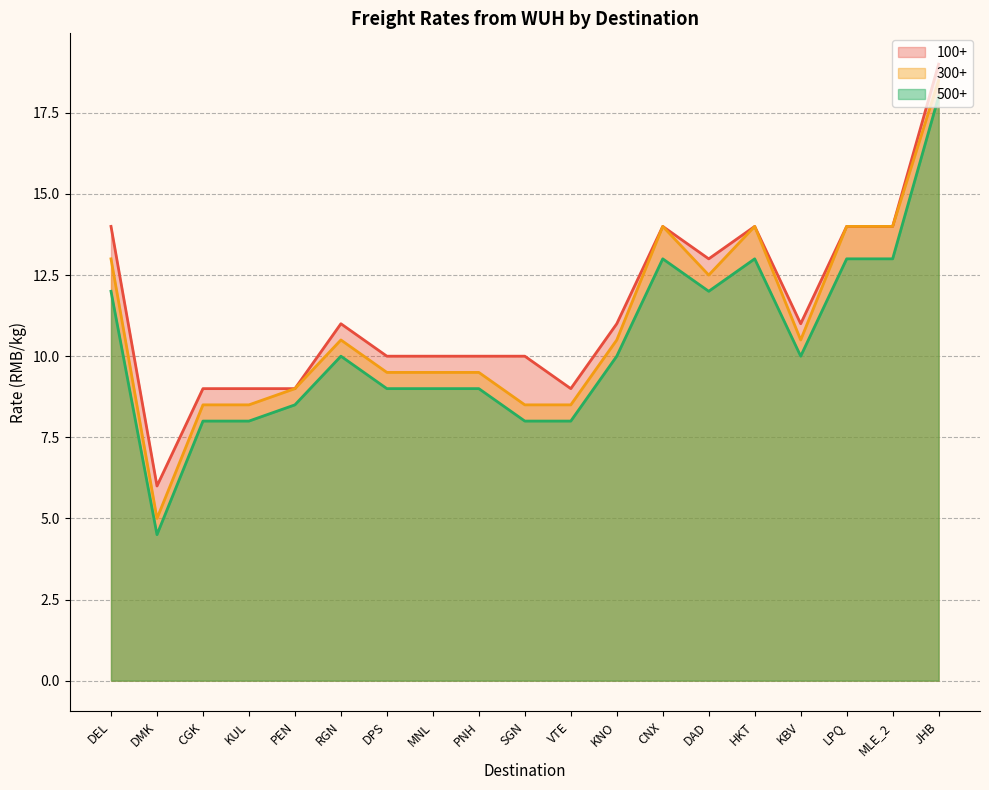

Is it true that 300+ equals 14.0 at LPQ?

True